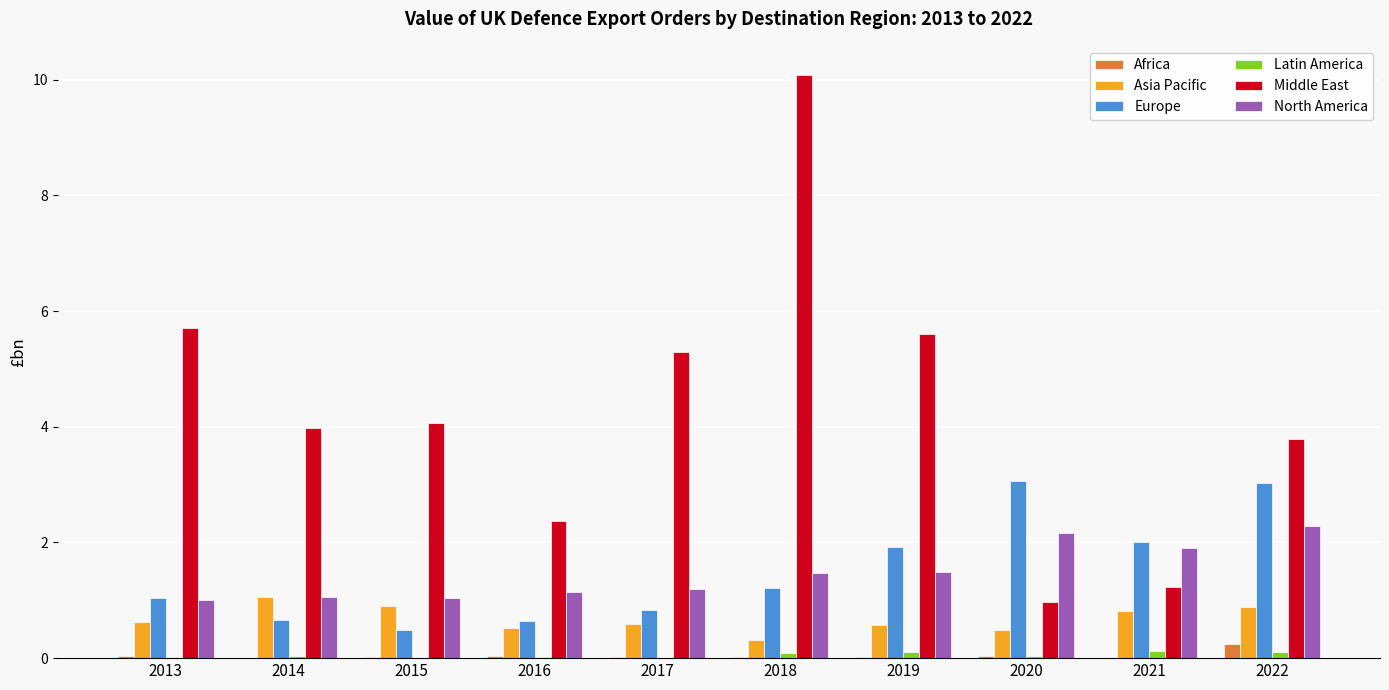

At which category is the sum across all series the highest?

2018